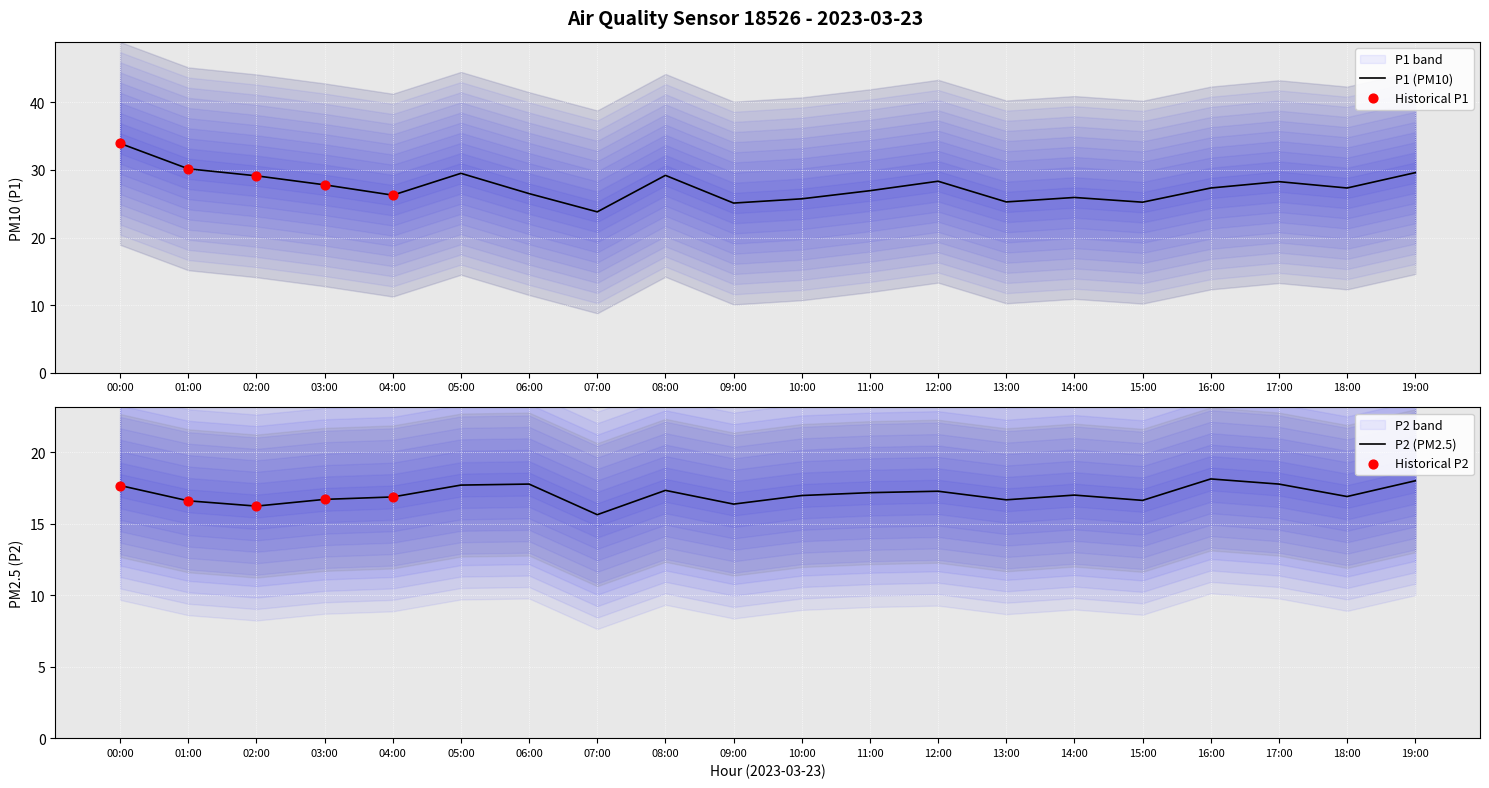

Which series has the largest total across all categories?

P1